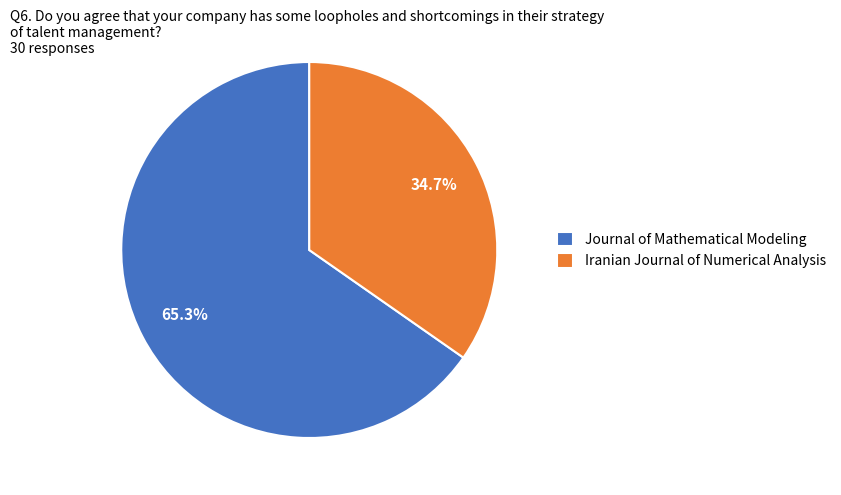

Which slice represents more than half of the pie?

Journal of Mathematical Modeling